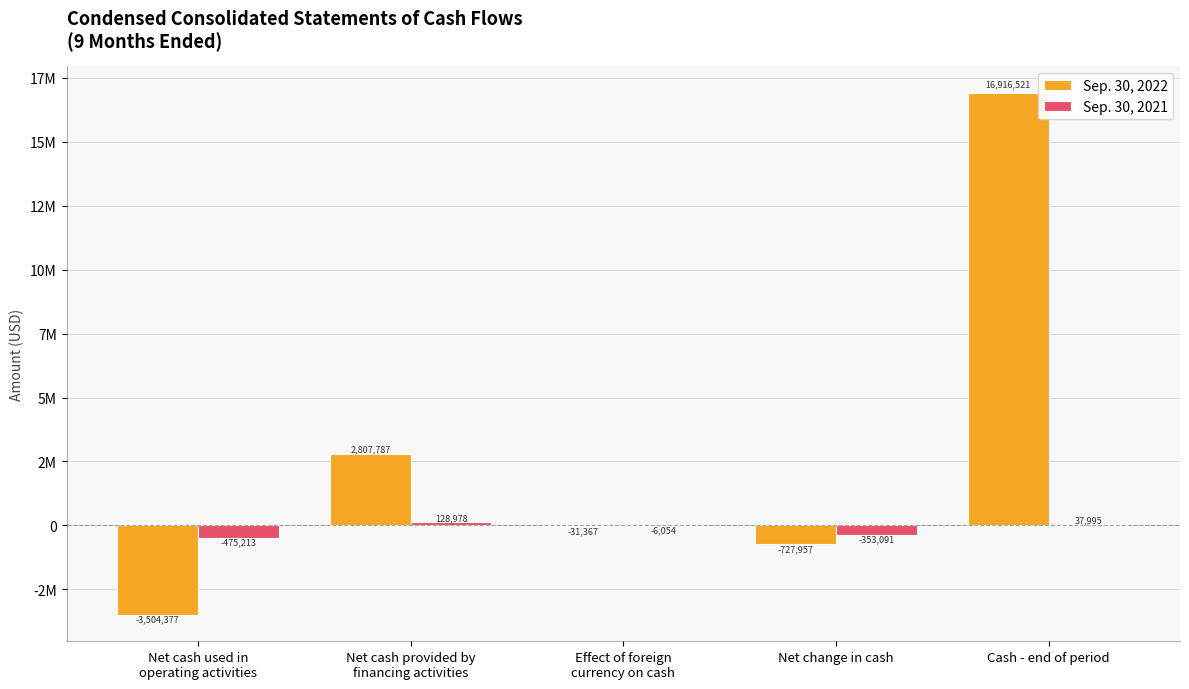

Reading left to right, what are all the values shown in this chart?

Sep. 30, 2022: Net cash used in
operating activities=-3504377	Net cash provided by
financing activities=2807787	Effect of foreign
currency on cash=-31367	Net change in cash=-727957	Cash - end of period=16916521
Sep. 30, 2021: Net cash used in
operating activities=-475213	Net cash provided by
financing activities=128978	Effect of foreign
currency on cash=-6054	Net change in cash=-353091	Cash - end of period=37995